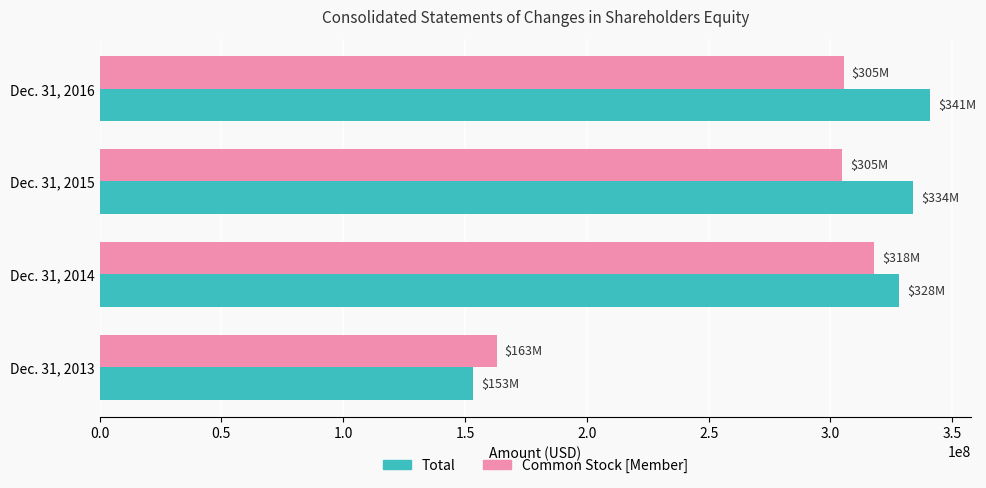

Which series has the widest spread of values?

Total